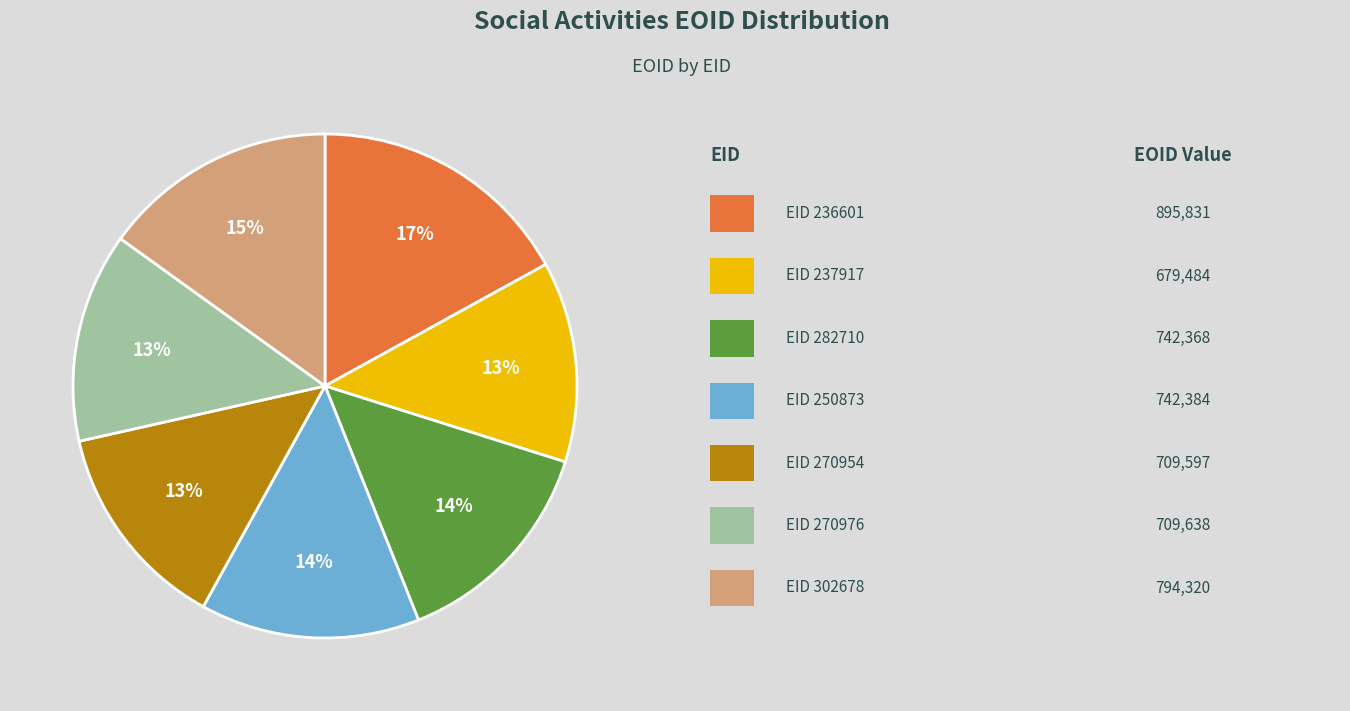

To the nearest percent, what is the average slice percentage?

14%